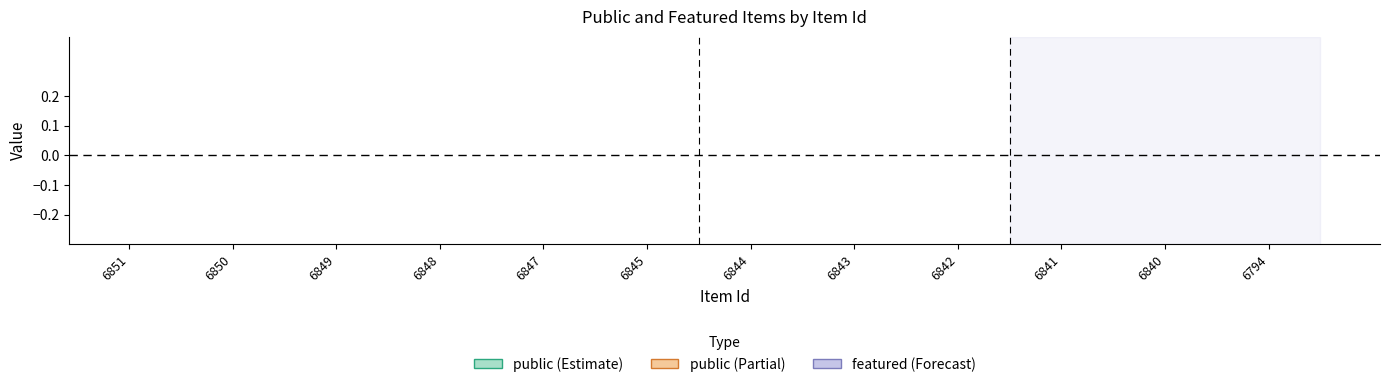

True or false: featured has a value of 0 at 6843.

True